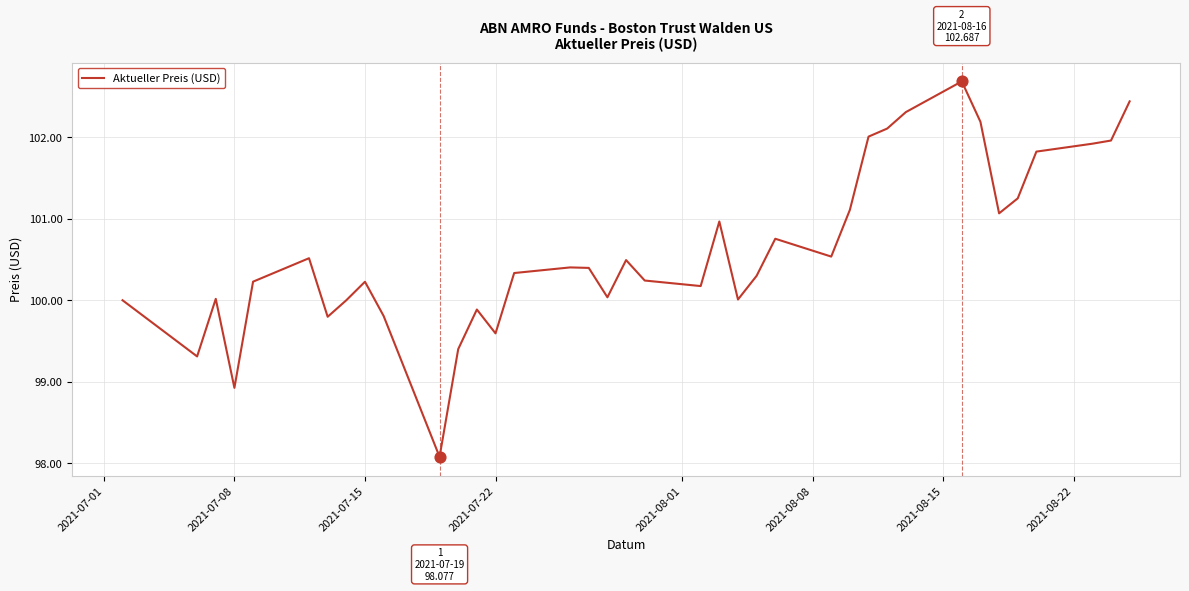

What is the difference between the maximum and minimum values?

4.6